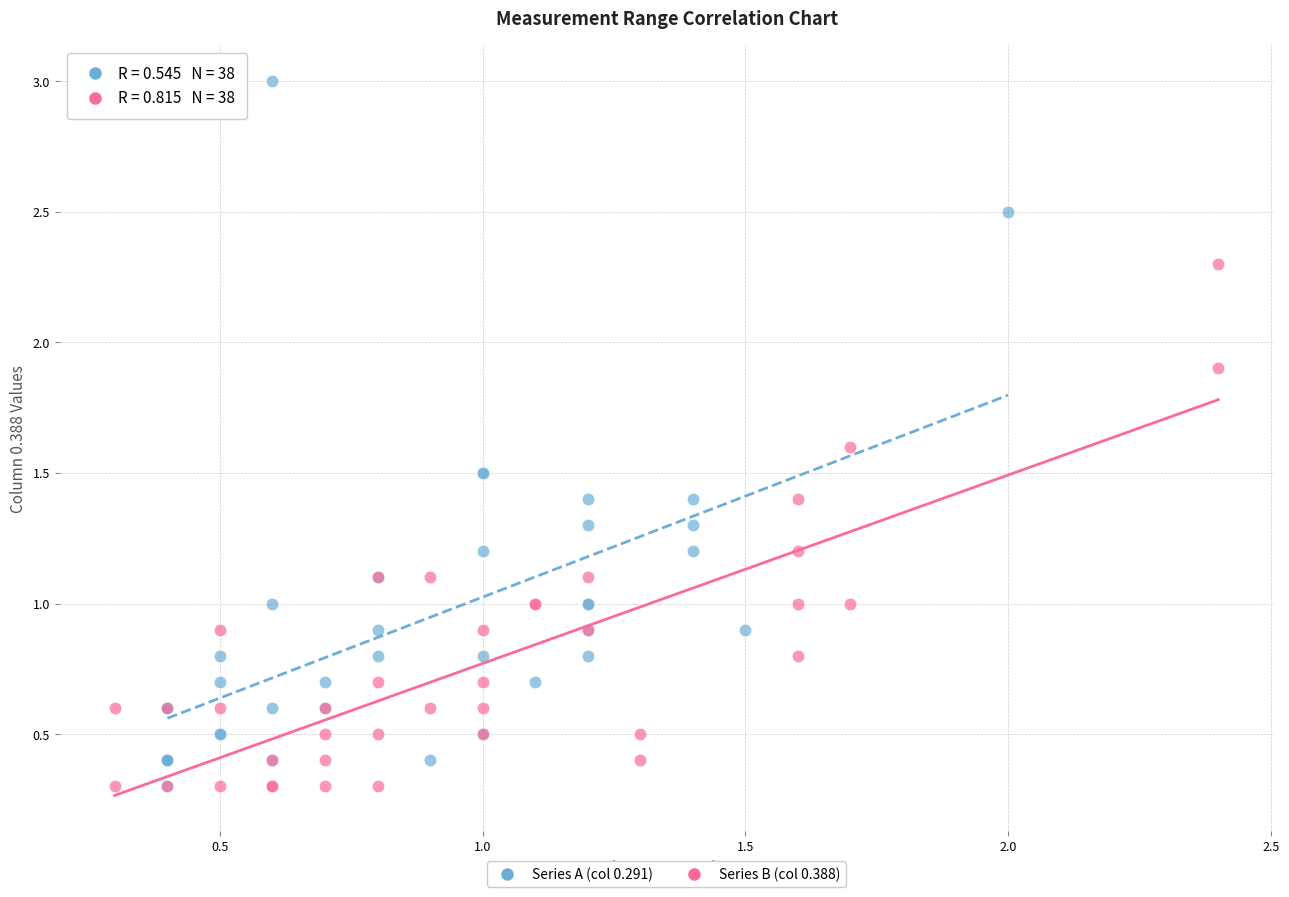

Which series contains the highest Y value?

Series A (col 0.291)